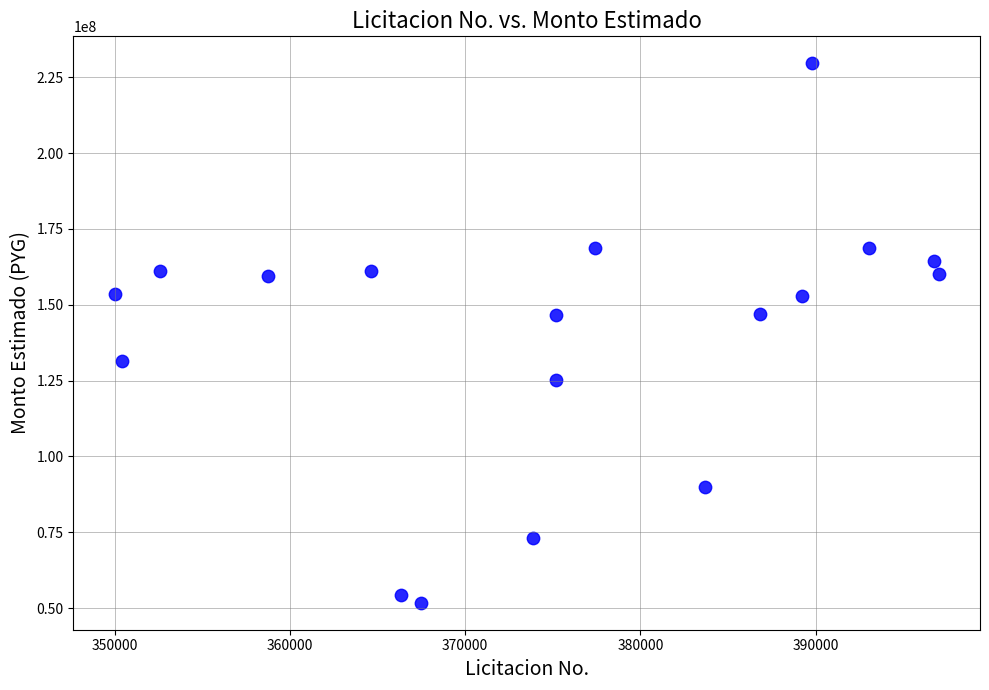

What is the range of Y values (max minus min)?

177830170